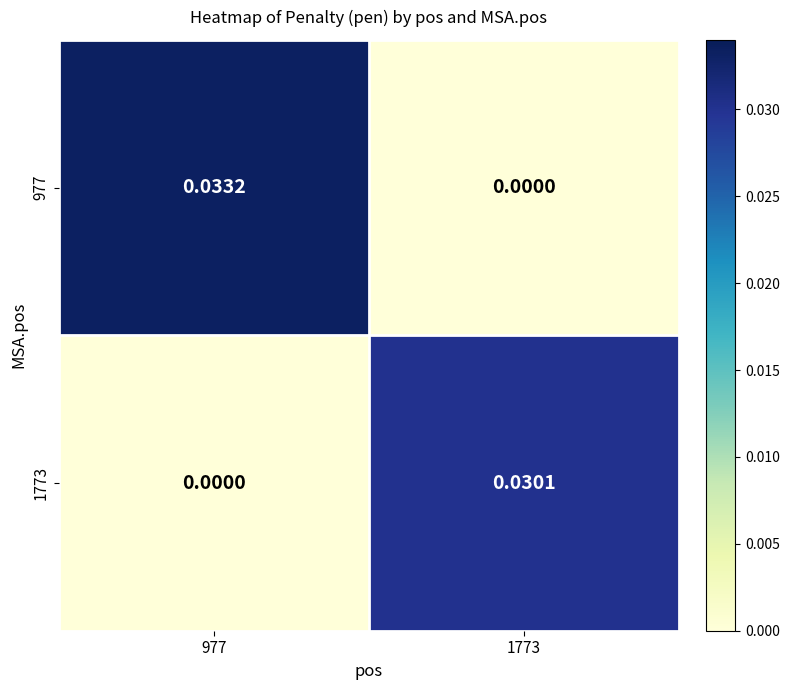

At how many categories does at least one series exceed 0?

2